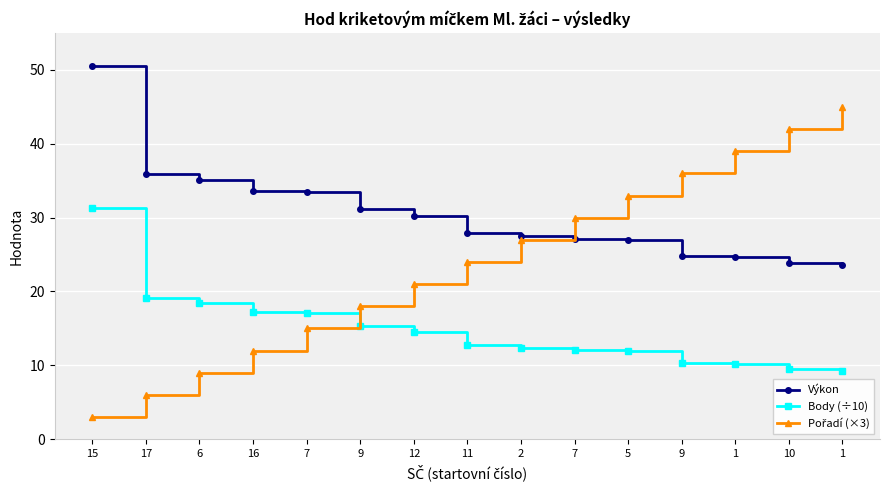

How many series are shown in this chart?

3